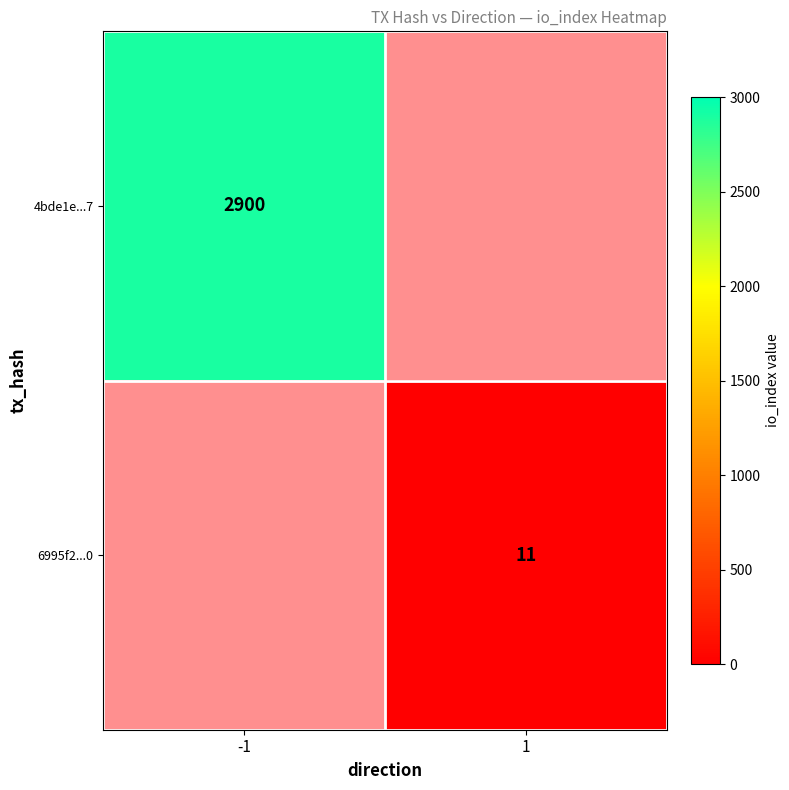

True or false: 4bde1e...7 has a value of 2900 at -1.

True